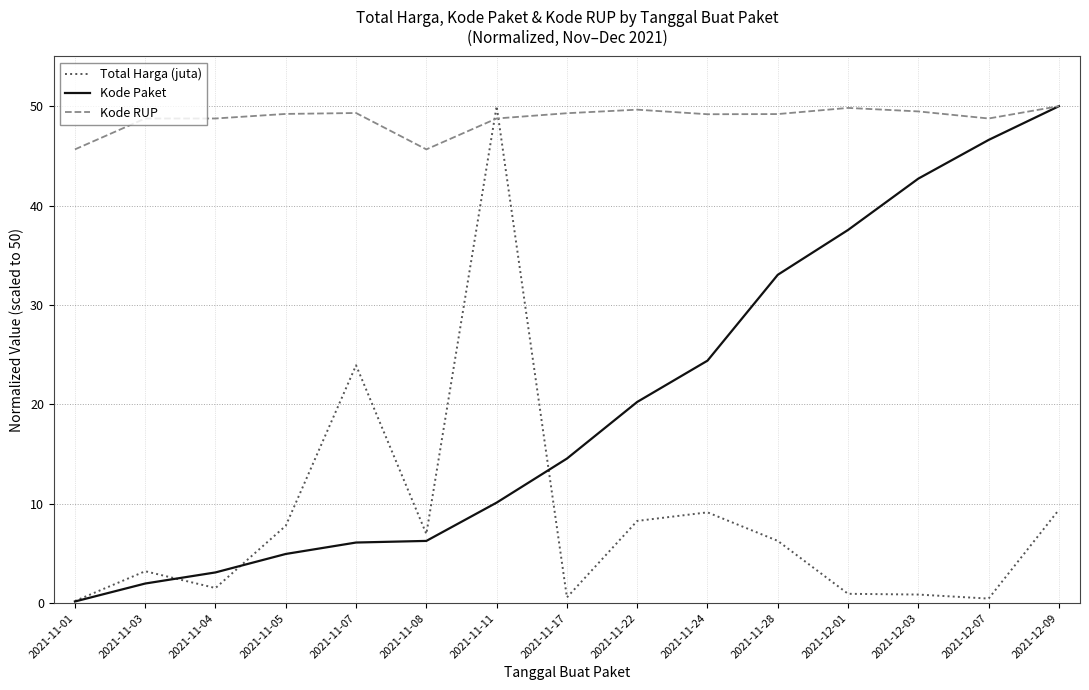

Rank the series by their average value, from highest to lowest.

Kode RUP, Kode Paket, Total Harga (juta)